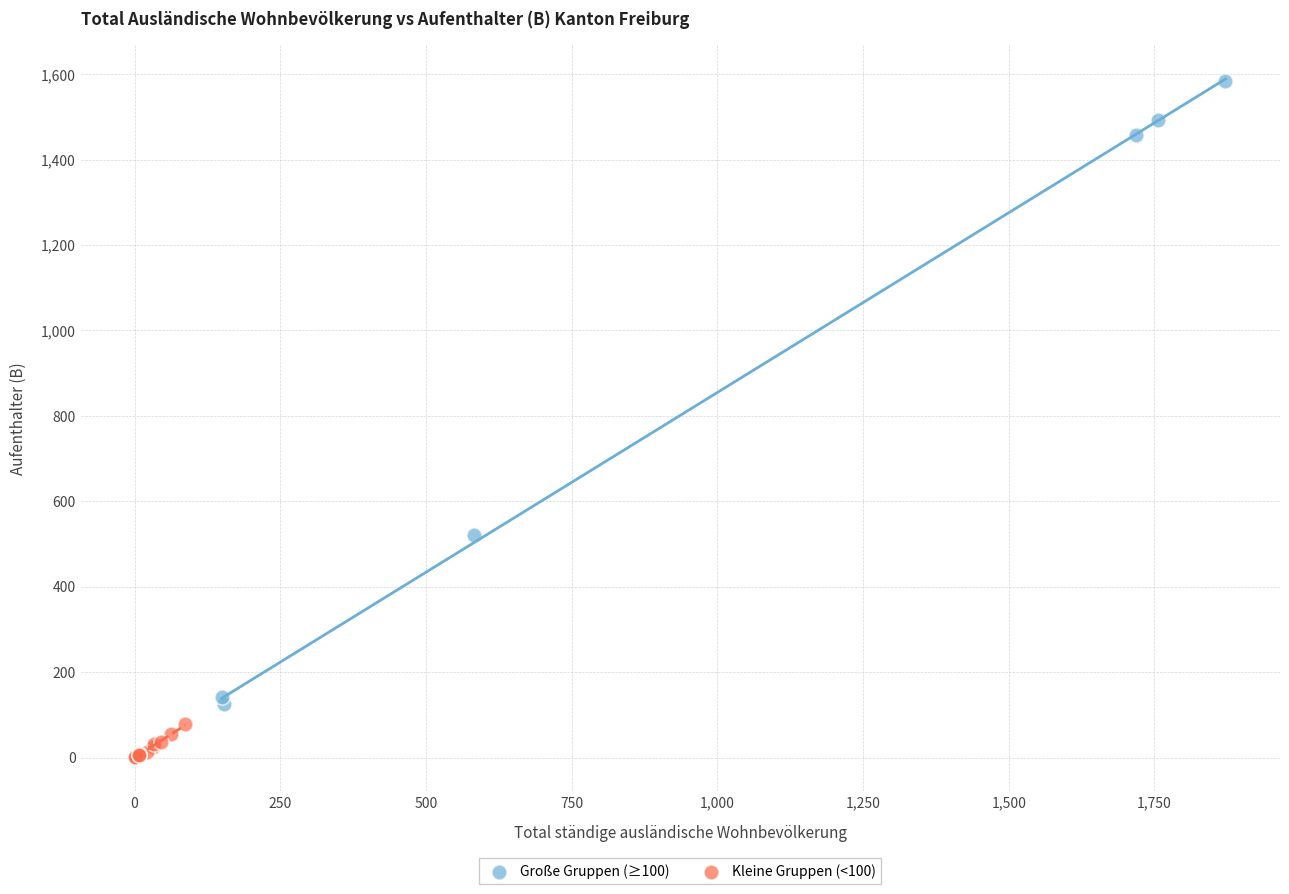

Which series reaches the maximum Y coordinate?

Große Gruppen (≥100)